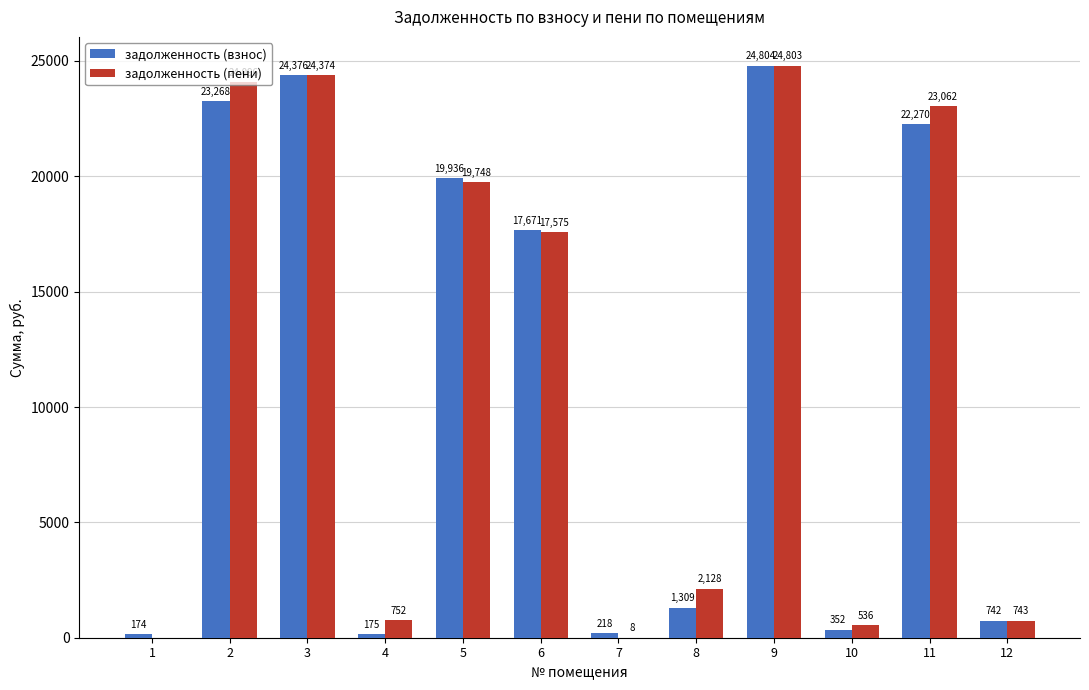

What is the total value across all series at 5?

39683.9